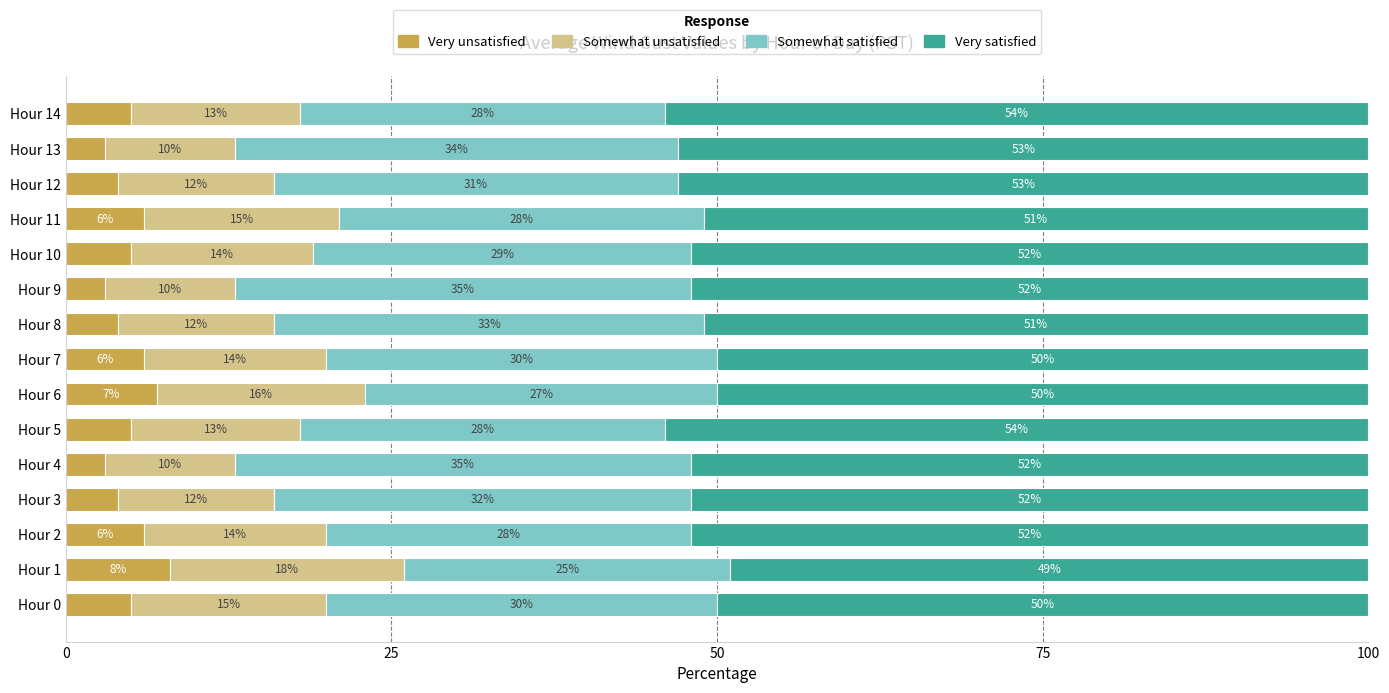

How many Very unsatisfied values are between 4 and 6?

10